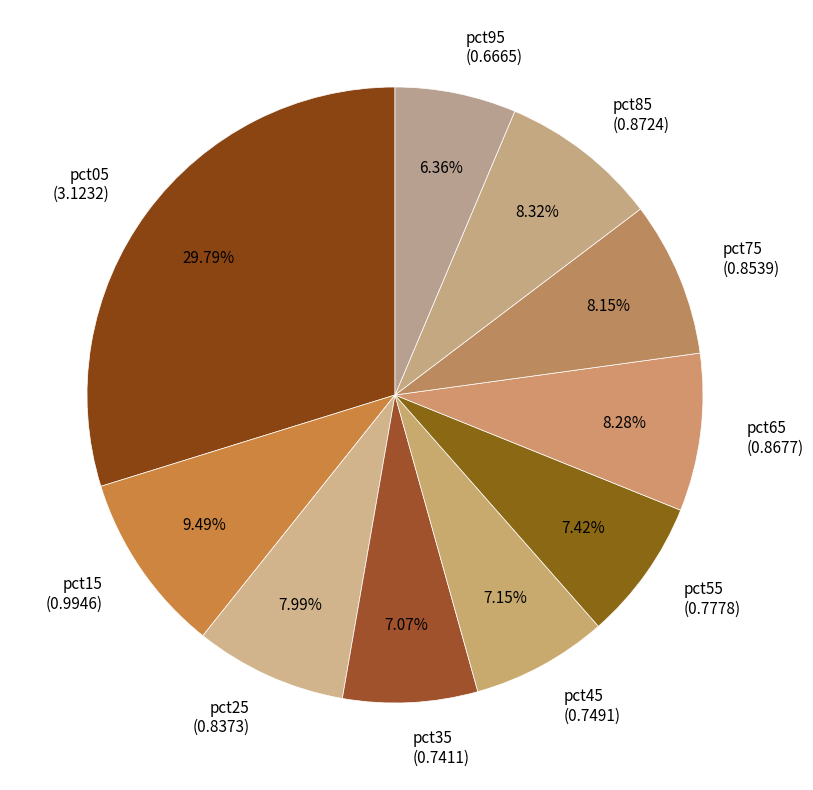

Which category has the smallest portion of the pie?

pct95